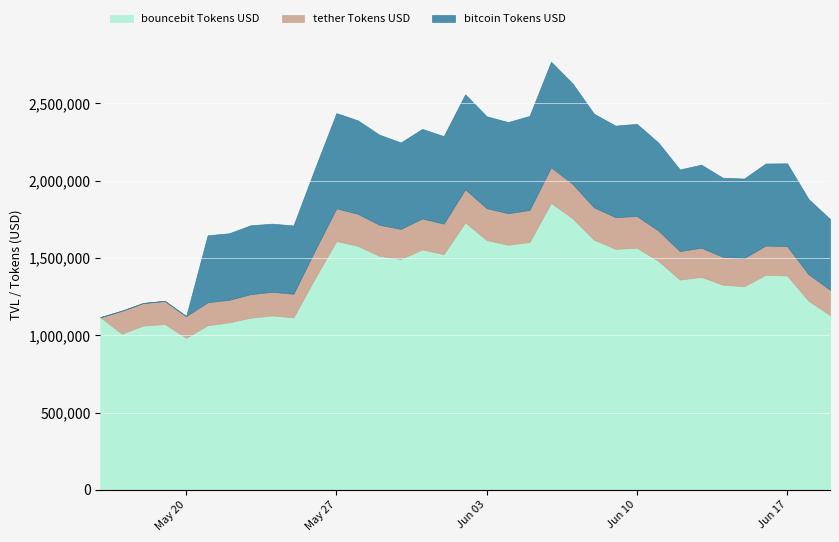

Is the value of bouncebit Tokens USD at 06/06/2024 greater than the value of bouncebit TVL at 18/05/2024?

Yes